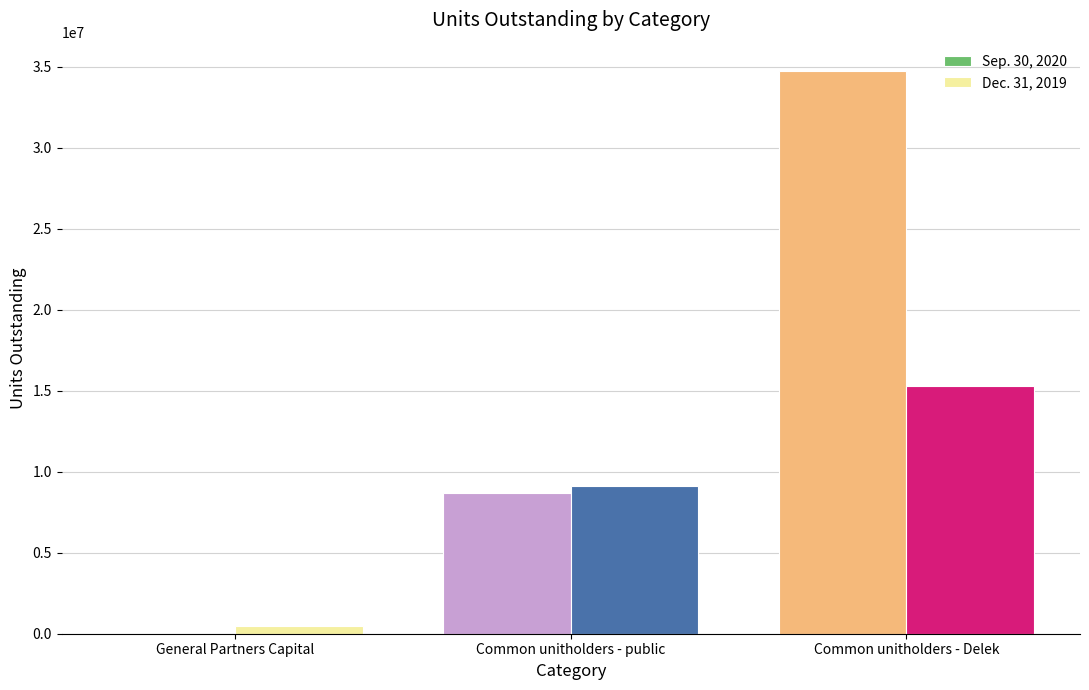

What is the sum of all Dec. 31, 2019 values?

24924107